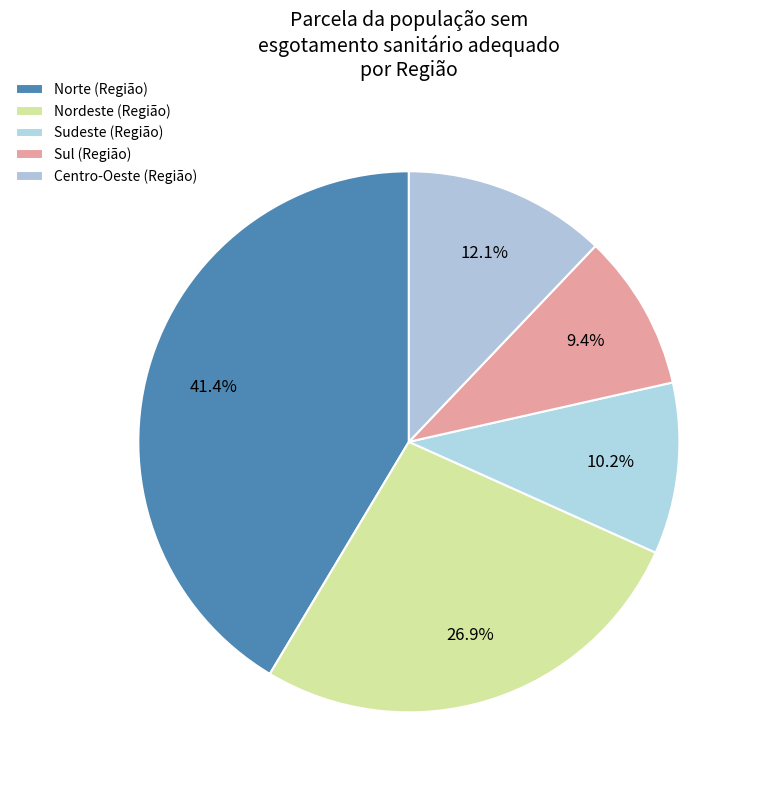

What is the largest slice in the pie chart?

Norte (Região)